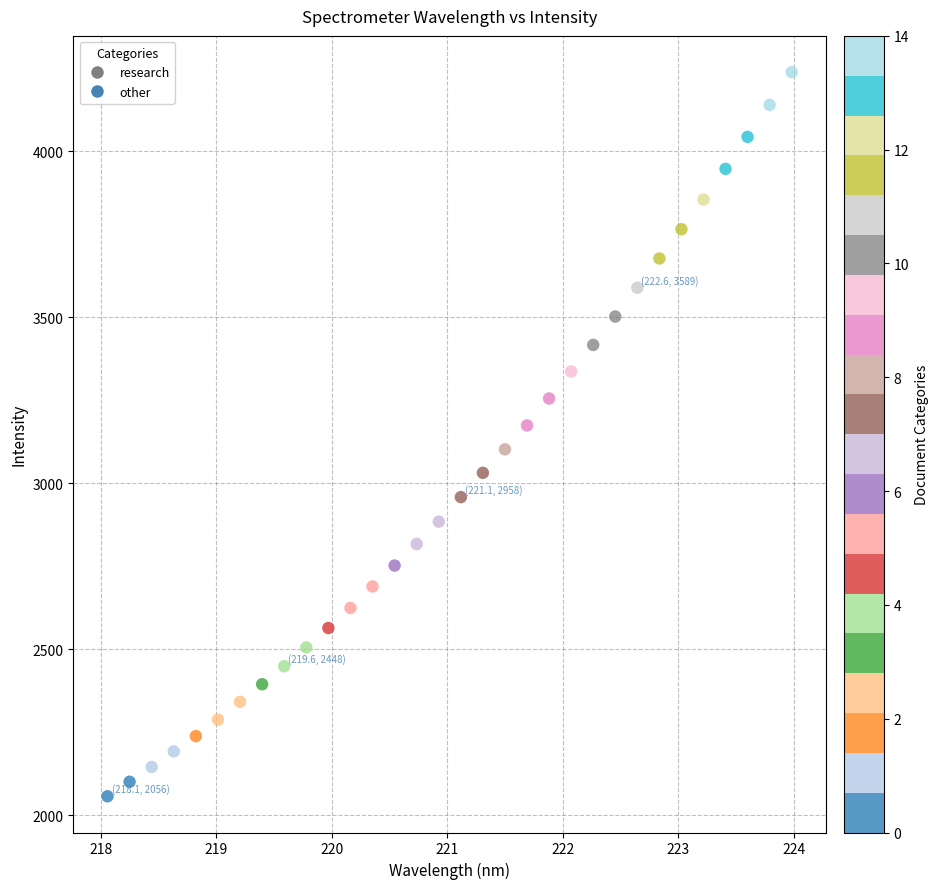

What is the range of X values (max minus min)?

5.9